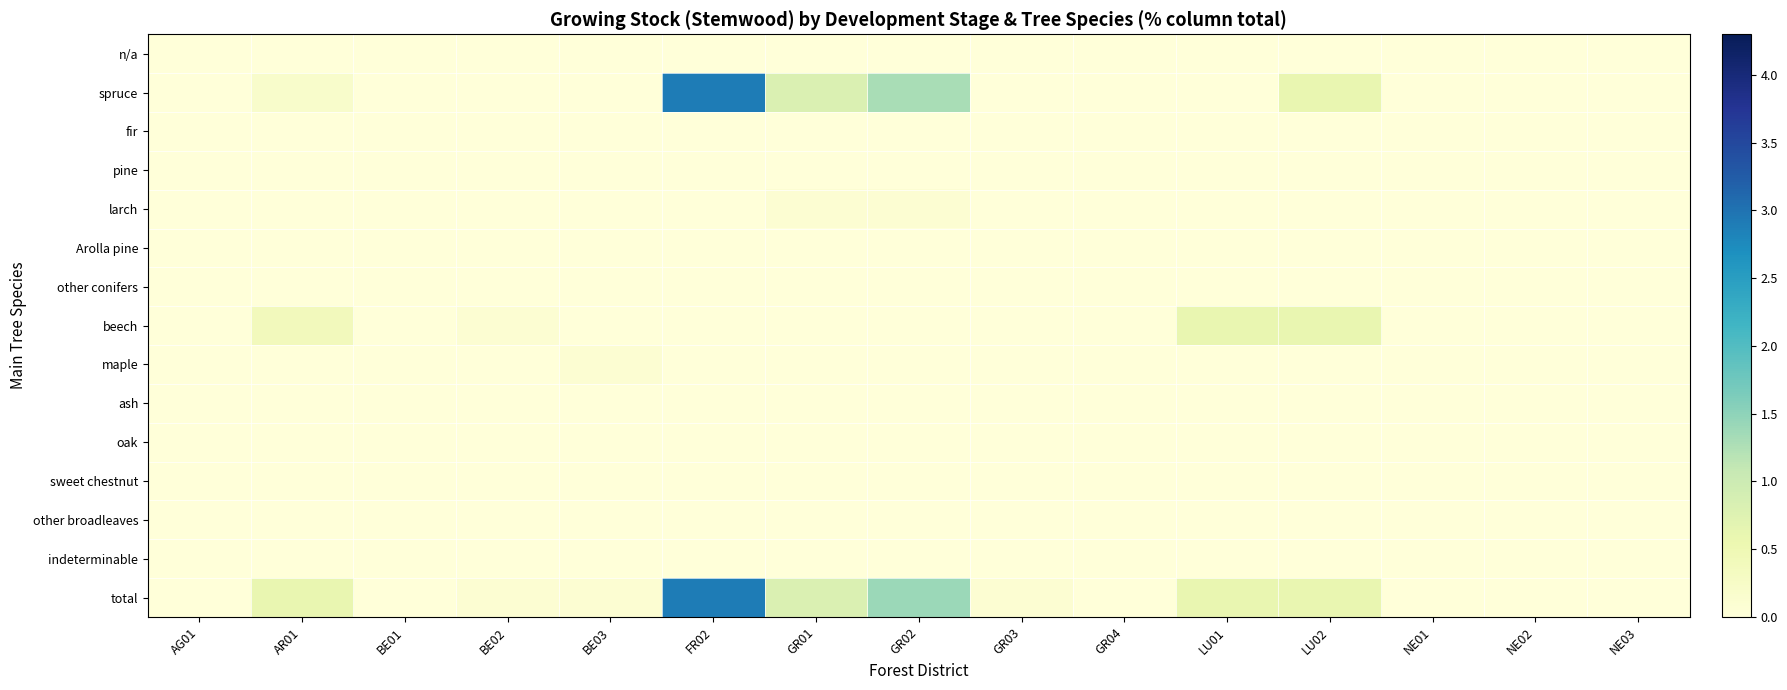

Between AR01 and NE03, which series saw the biggest shift?

total